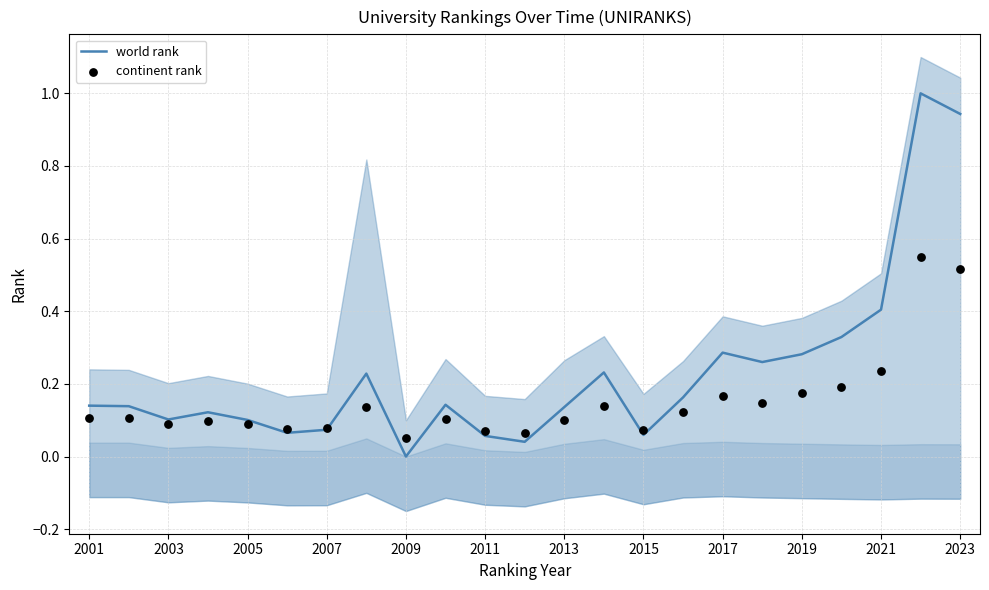

Which series has the largest total across all categories?

world rank